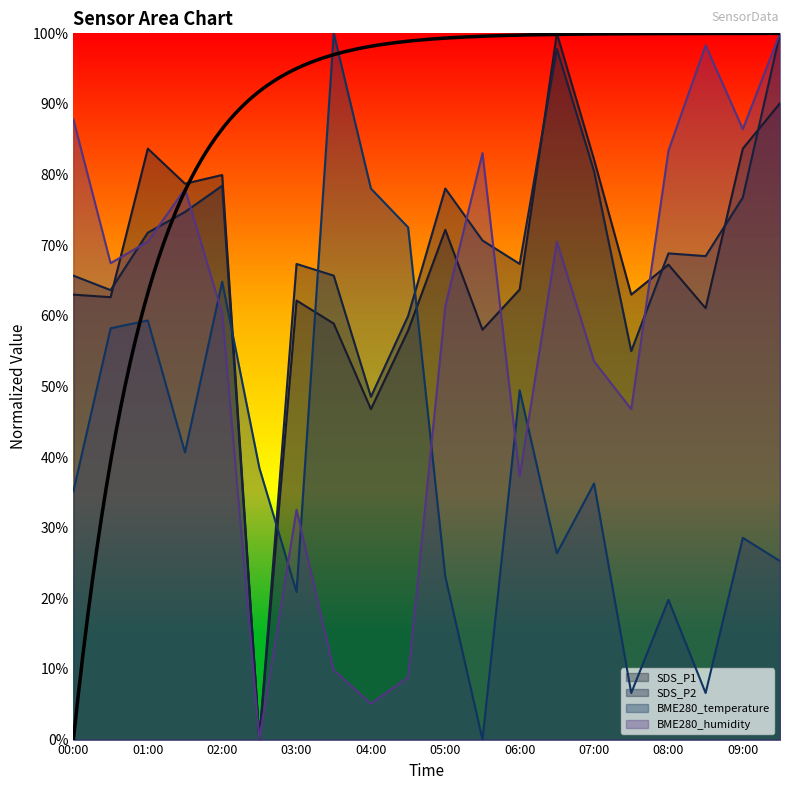

Does the chart display data point markers on the line(s)?

No